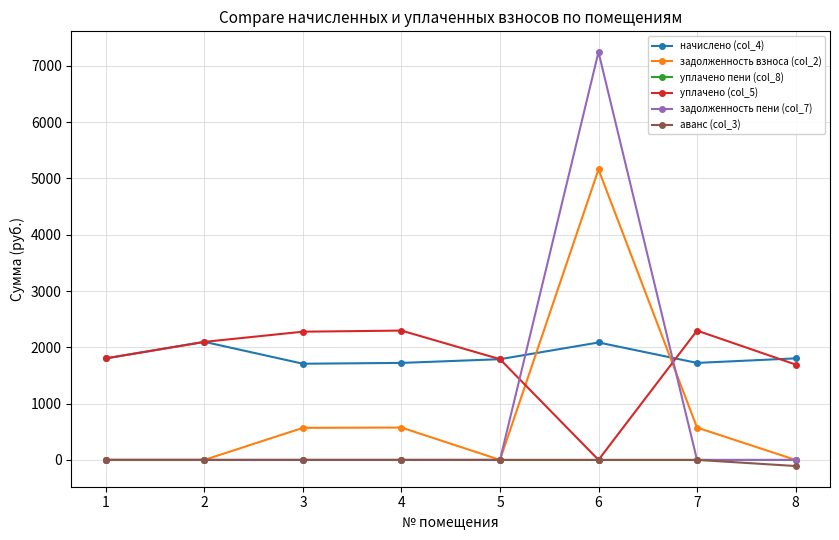

What is the value of the задолженность пени (col_7) point at the 6th from the left?

7246.8